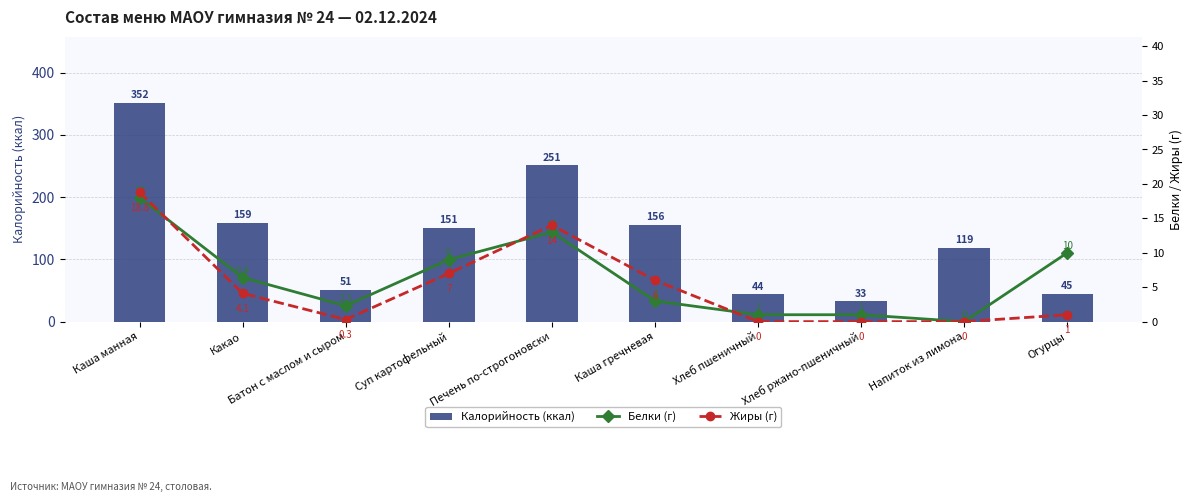

Is it true that Жиры (г) equals 0.4 at Батон с маслом и сыром?

False